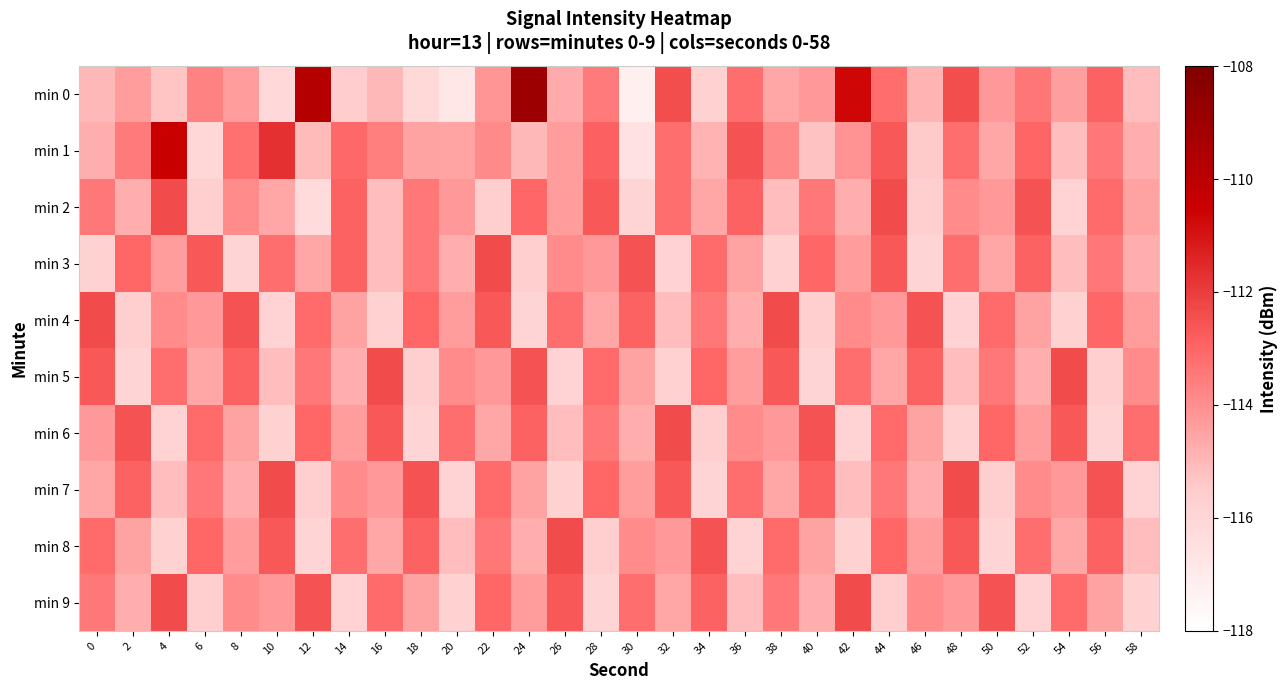

What is the smallest value displayed?

-117.2